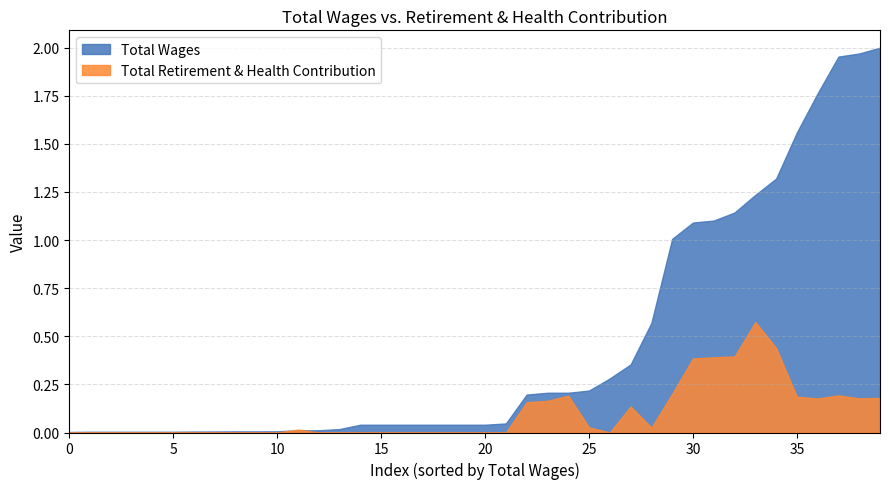

Rank the series by their maximum value, from highest to lowest.

Total Wages, Total Retirement & Health Contribution